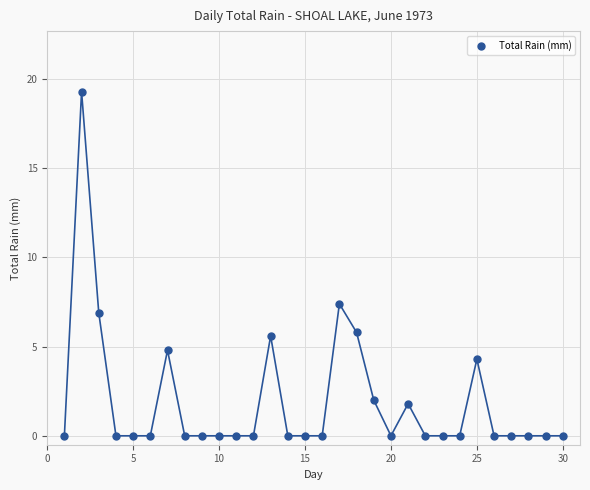

What Y value in the scatter plot is closest to 9?

7.4